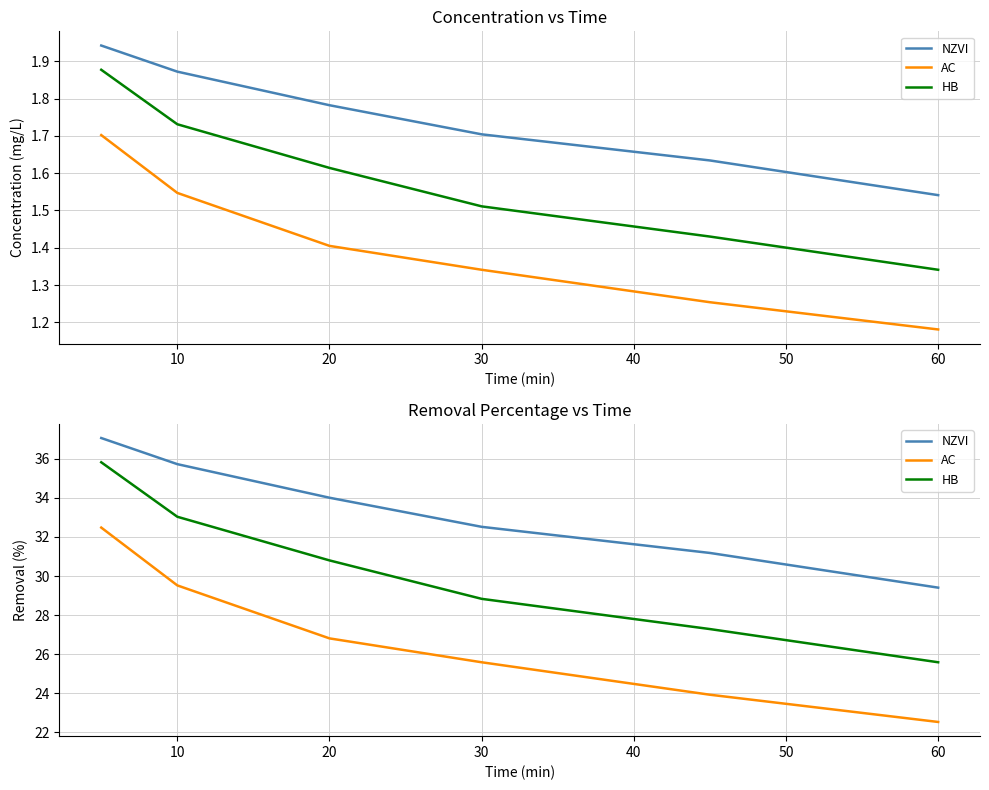

How many series are shown in this chart?

3